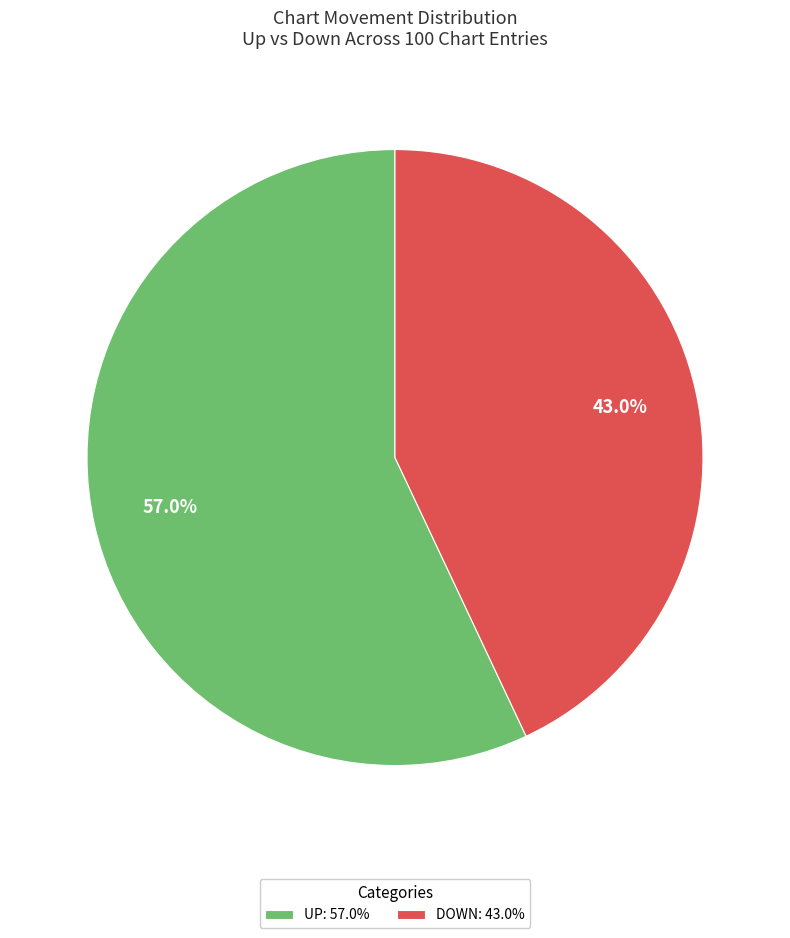

Which category accounts for the majority?

UP: 57.0%